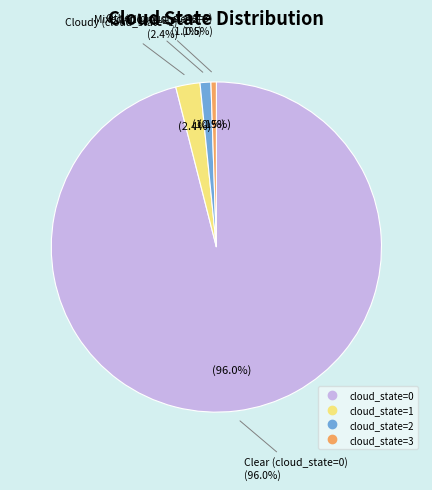

Which slice is the smallest?

cloud_state=3